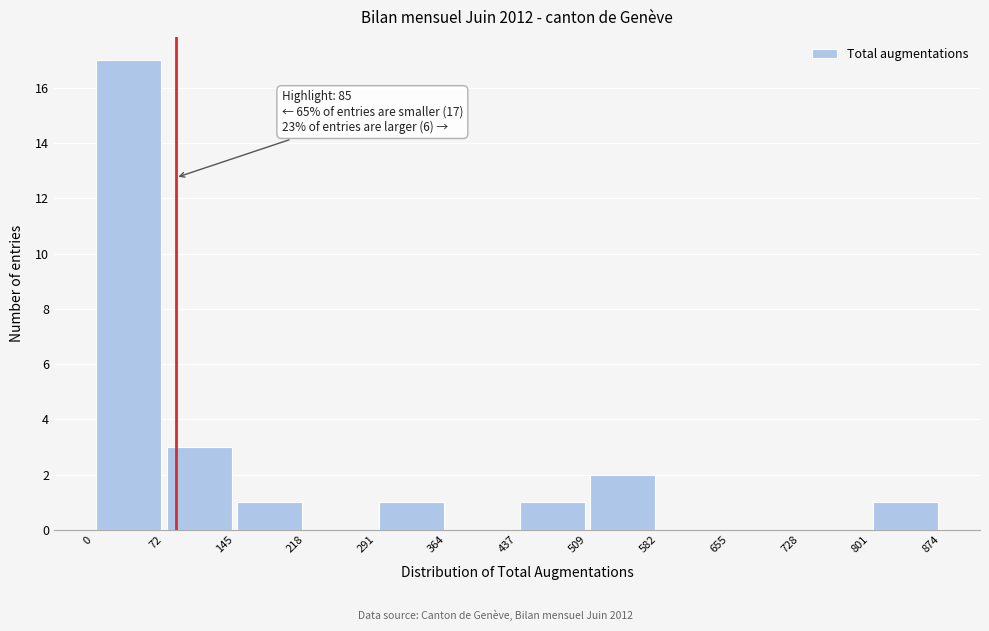

Which range on the x-axis has the tallest bar?

0 to 72